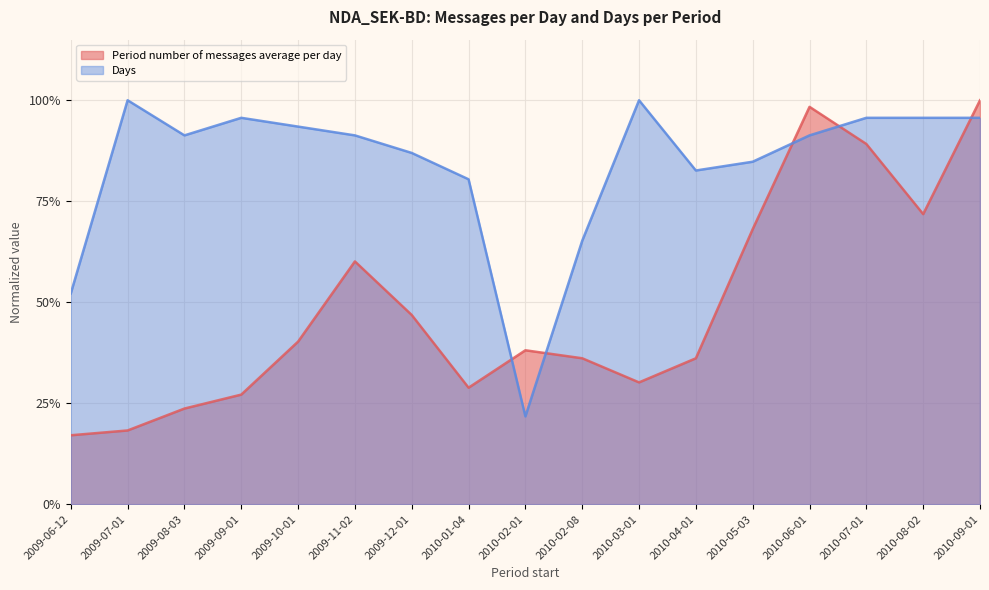

Rank the categories by Days value from highest to lowest.

2009-07-01, 2010-03-01, 2009-09-01, 2010-07-01, 2010-08-02, 2010-09-01, 2009-10-01, 2009-08-03, 2009-11-02, 2010-06-01, 2009-12-01, 2010-05-03, 2010-04-01, 2010-01-04, 2010-02-08, 2009-06-12, 2010-02-01